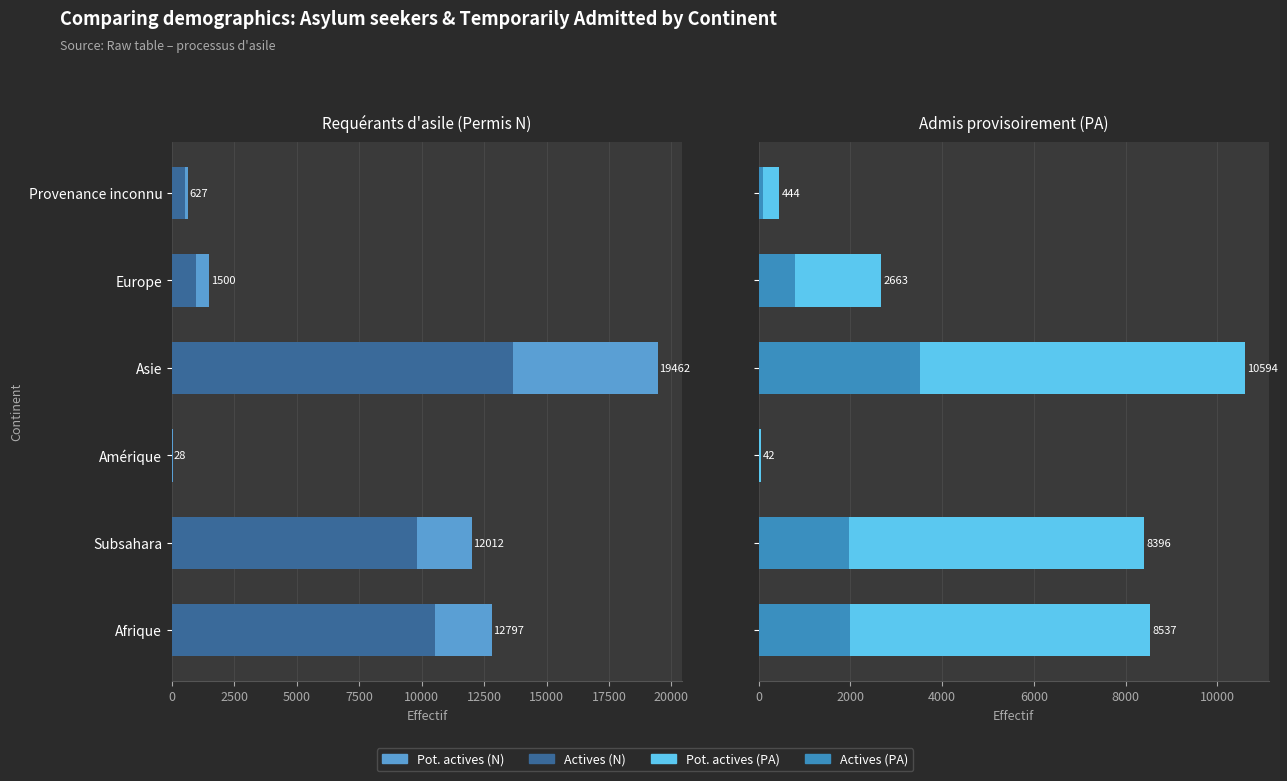

What is the value of the Actives (PA) bar at the 2nd from the left?

1963